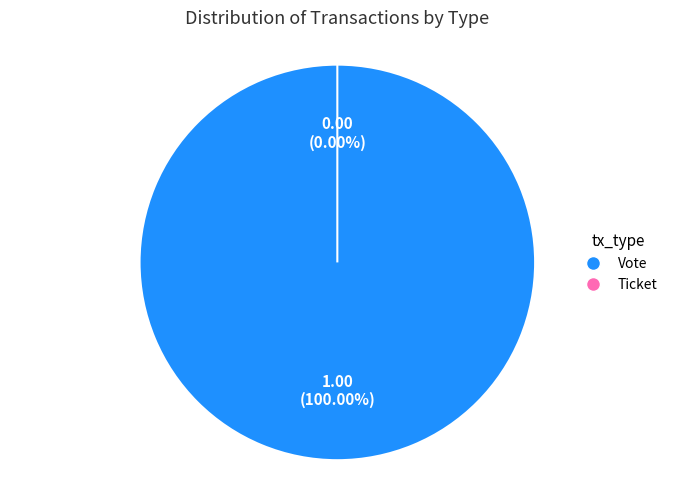

How many segments does this pie chart have?

2